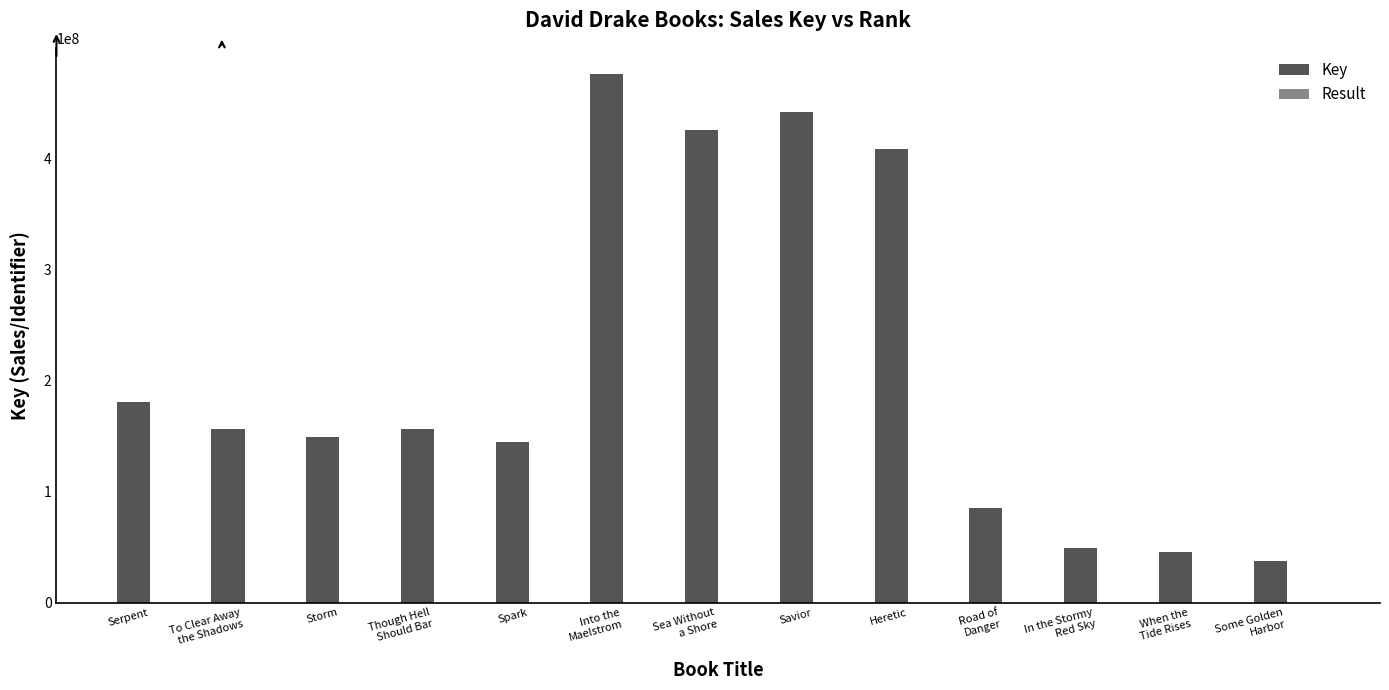

What is the sum of all Key values?

2753884663